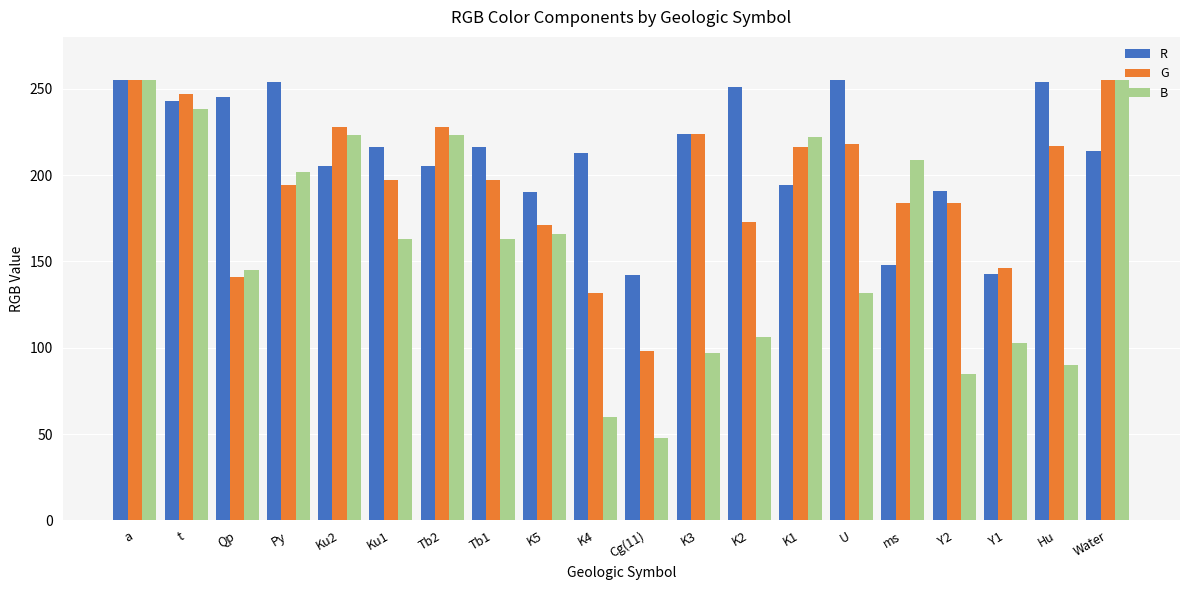

What is the difference between the maximum and minimum values in the R series?

113